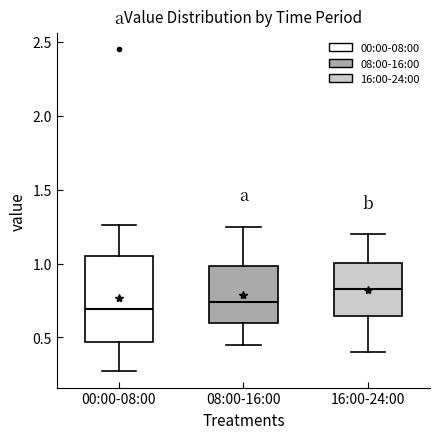

Reading left to right, transcribe this box plot: for each box, give where its median line is, the range the box spans, and where its two whiskers end, as read against the y-axis. The values are not printed on the chart, so give them approximately, as read against the axis.

00:00-08:00: median 0.70, box 0.45 to 1.05, whiskers 0.25 to 1.25
08:00-16:00: median 0.75, box 0.60 to 1.00, whiskers 0.45 to 1.25
16:00-24:00: median 0.85, box 0.65 to 1.00, whiskers 0.40 to 1.20